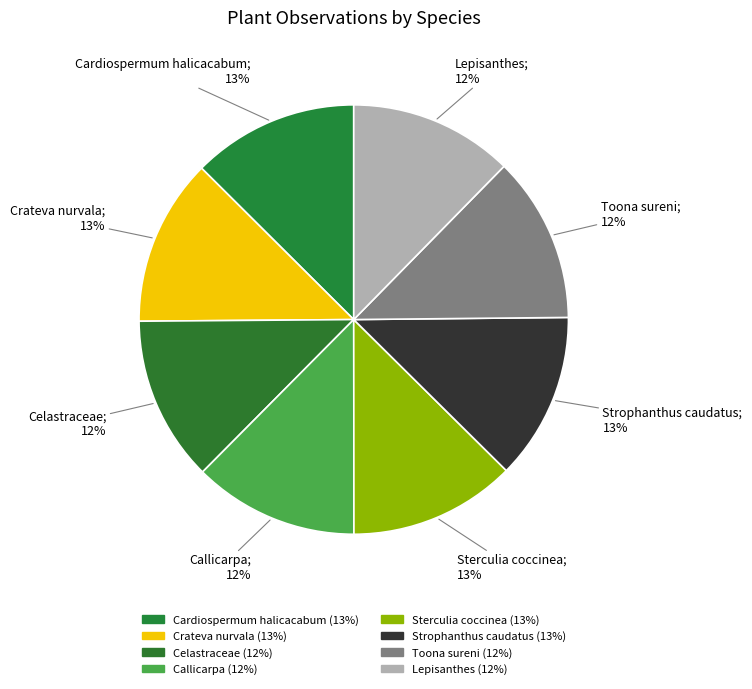

Is there any slice that represents more than half of the pie?

No